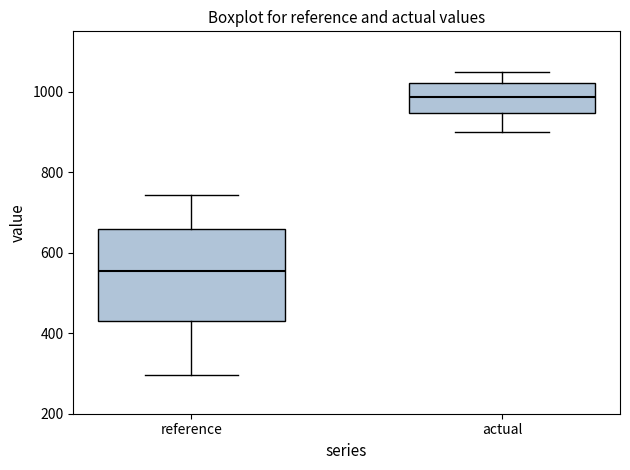

Reading left to right, read every box against the y-axis: the position of its median line, the range the box covers, and the ends of its whiskers. The values are not printed on the chart, so give them approximately, as read against the axis.

reference: median 560, box 440 to 660, whiskers 300 to 740
actual: median 980, box 940 to 1020, whiskers 900 to 1040